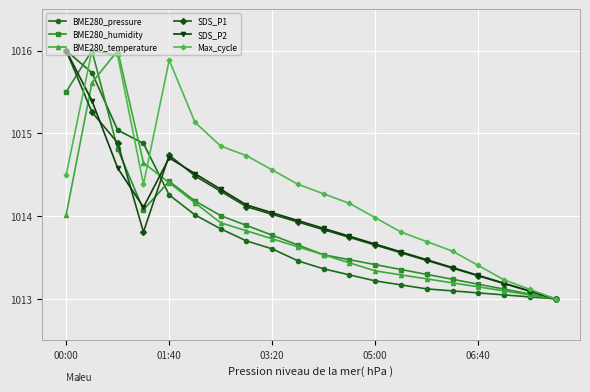

Which series has the largest total across all categories?

Max_cycle